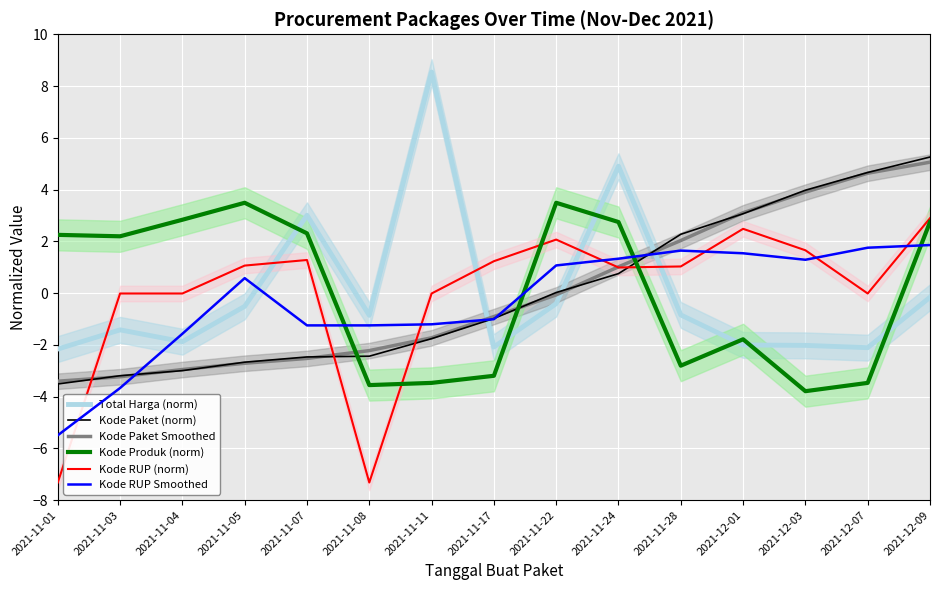

Reading left to right, what are all the values shown in this chart?

Total Harga (norm): -2.2	-1.4	-1.9	-0.5	3.0	-0.9	8.5	-2.1	-0.4	4.9	-0.8	-2.0	-2.0	-2.1	-0.2
Kode Paket (norm): -3.5	-3.2	-3.0	-2.7	-2.5	-2.4	-1.8	-1.0	0.0	0.8	2.3	3.1	4.0	4.7	5.3
Kode Paket Smoothed: -3.4	-3.2	-3.0	-2.7	-2.5	-2.2	-1.7	-0.9	-0.1	1.0	2.0	3.1	3.9	4.6	5.1
Kode Produk (norm): 2.3	2.2	2.8	3.5	2.3	-3.6	-3.5	-3.2	3.5	2.7	-2.8	-1.8	-3.8	-3.5	2.7
Kode RUP (norm): -7.3	-0.0	-0.0	1.1	1.3	-7.3	-0.0	1.2	2.1	1.0	1.0	2.5	1.7	-0.0	2.9
Kode RUP Smoothed: -5.5	-3.7	-1.6	0.6	-1.2	-1.2	-1.2	-1.0	1.1	1.3	1.6	1.5	1.3	1.8	1.9